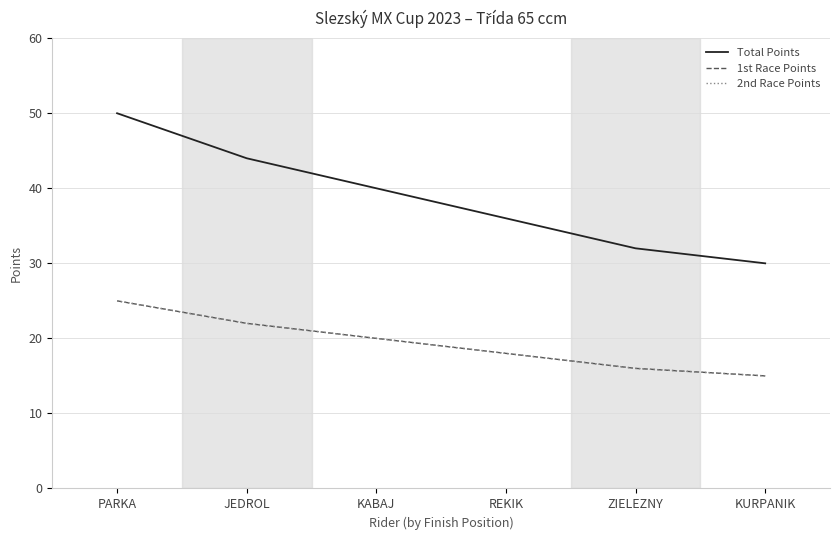

True or false: 1st Race Points and 2nd Race Points intersect in this chart.

False